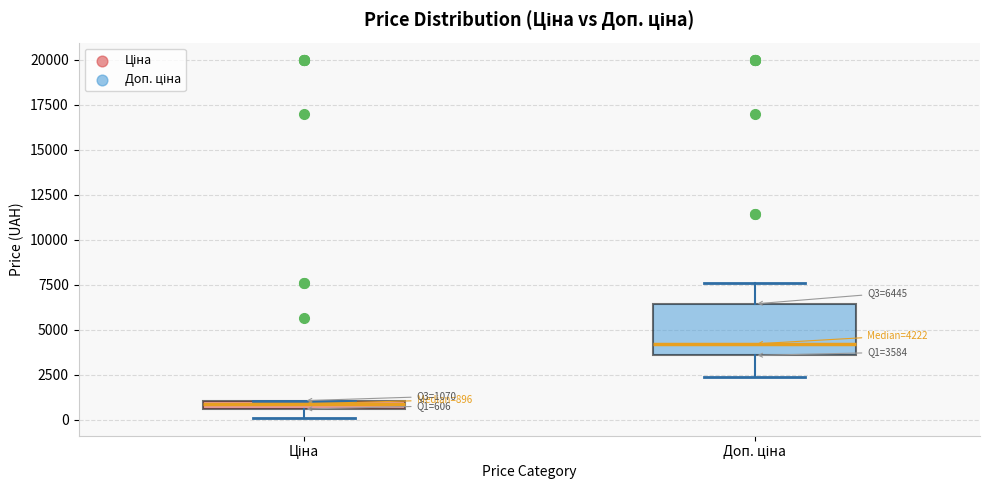

Comparing the boxes themselves (not the whiskers), which one is the tallest?

Доп. ціна